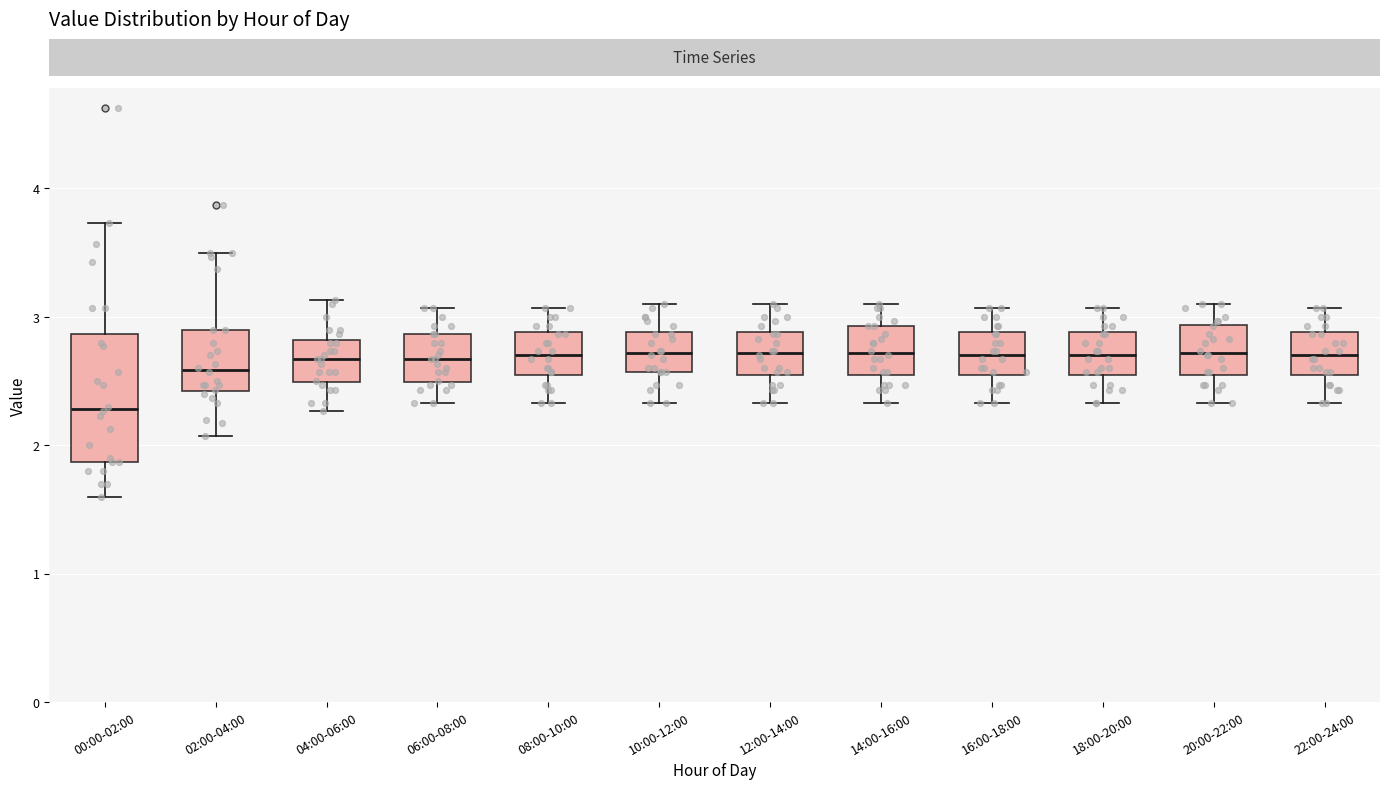

Reading left to right, transcribe this box plot: for each box, give where its median line is, the range the box spans, and where its two whiskers end, as read against the y-axis. The values are not printed on the chart, so give them approximately, as read against the axis.

00:00-02:00: median 2.3, box 1.9 to 2.9, whiskers 1.6 to 3.7
02:00-04:00: median 2.6, box 2.4 to 2.9, whiskers 2.1 to 3.5
04:00-06:00: median 2.7, box 2.5 to 2.8, whiskers 2.3 to 3.1
06:00-08:00: median 2.7, box 2.5 to 2.9, whiskers 2.3 to 3.1
08:00-10:00: median 2.7, box 2.5 to 2.9, whiskers 2.3 to 3.1
10:00-12:00: median 2.7, box 2.6 to 2.9, whiskers 2.3 to 3.1
12:00-14:00: median 2.7, box 2.5 to 2.9, whiskers 2.3 to 3.1
14:00-16:00: median 2.7, box 2.5 to 2.9, whiskers 2.3 to 3.1
16:00-18:00: median 2.7, box 2.5 to 2.9, whiskers 2.3 to 3.1
18:00-20:00: median 2.7, box 2.5 to 2.9, whiskers 2.3 to 3.1
20:00-22:00: median 2.7, box 2.5 to 2.9, whiskers 2.3 to 3.1
22:00-24:00: median 2.7, box 2.5 to 2.9, whiskers 2.3 to 3.1